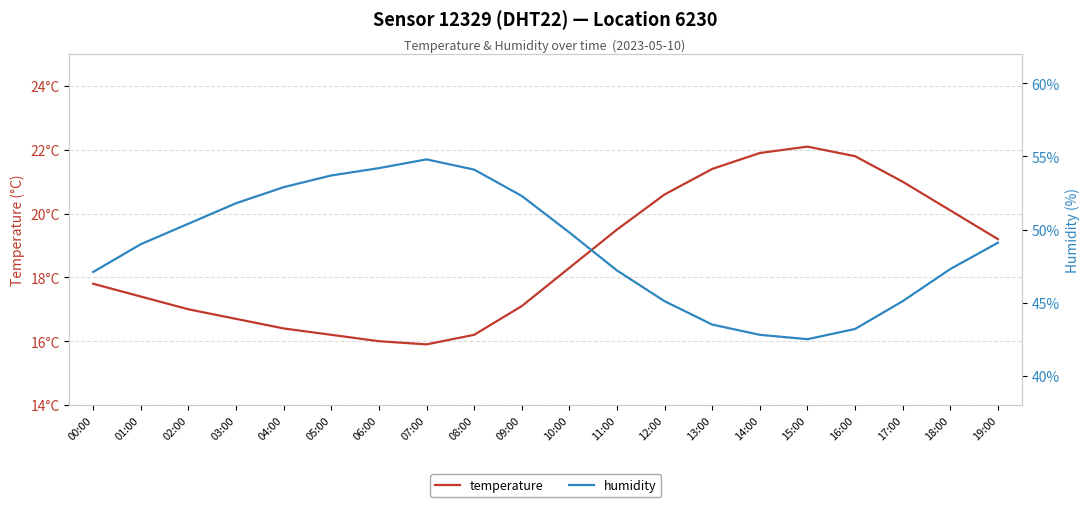

How many lines are shown in the chart?

2